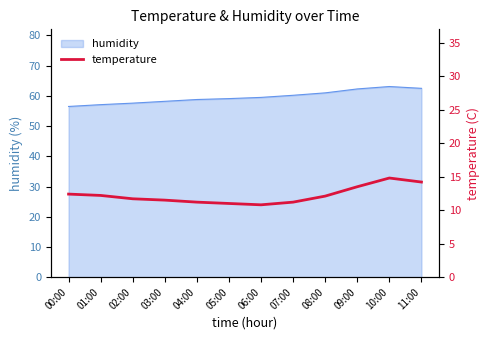

The value of humidity at 01:00 is 21.4. True or false?

False